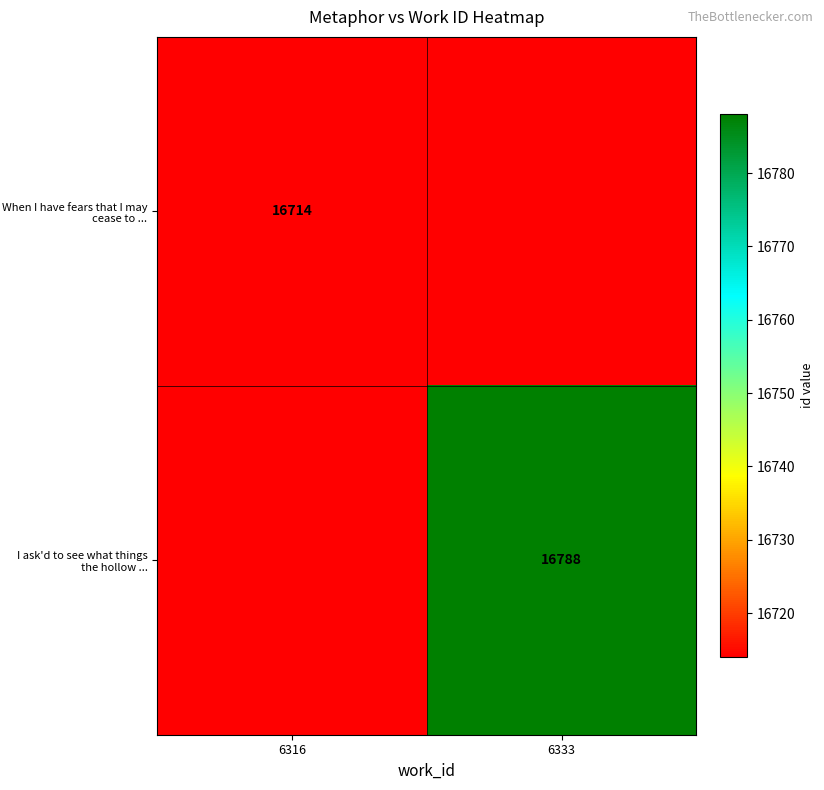

How many distinct data groups are displayed?

2